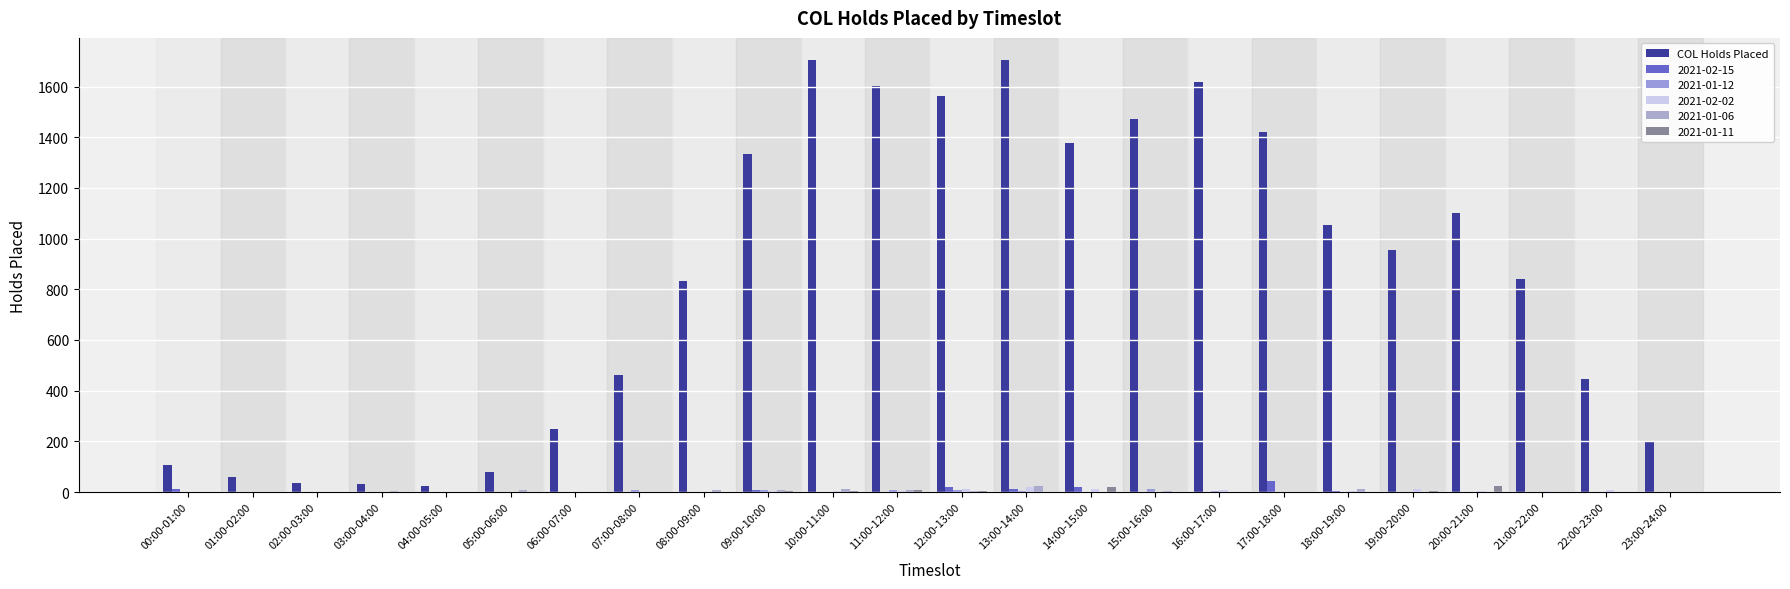

Count the number of data series in this chart.

6